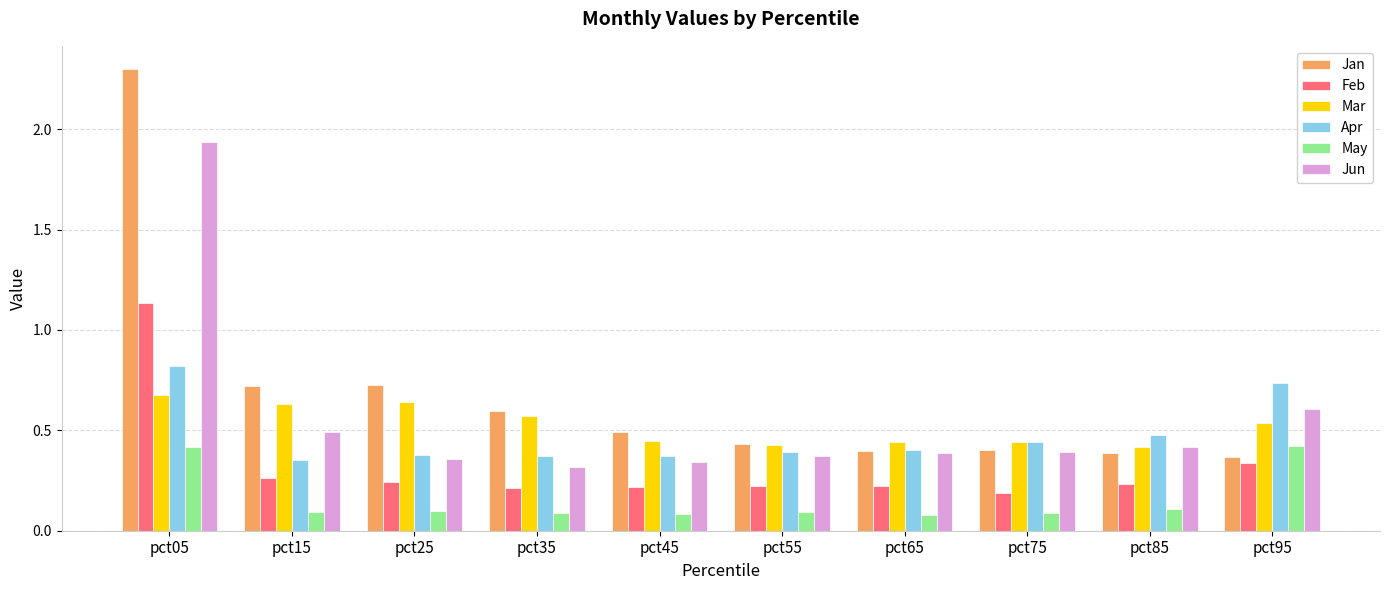

At how many categories does at least one series exceed 0?

10